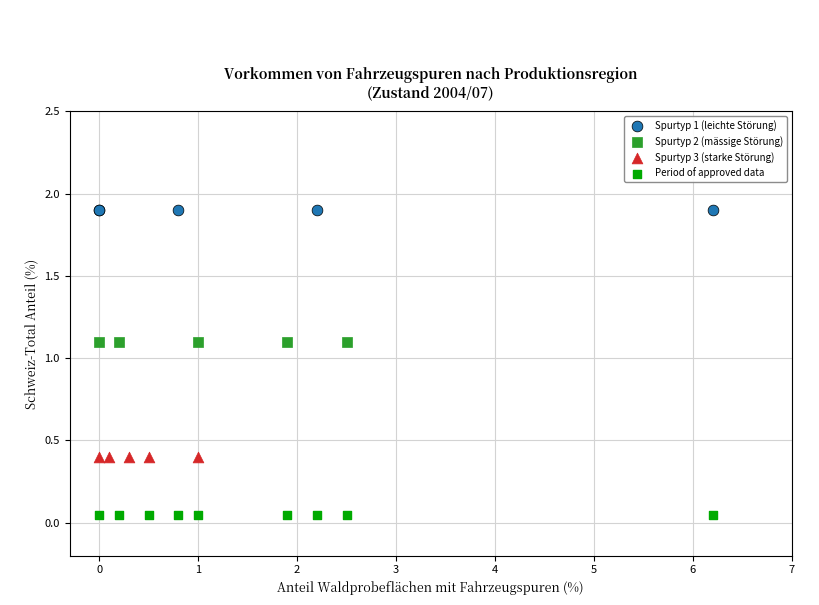

Which series contains the highest Y value?

Spurtyp 1 (leichte Störung)